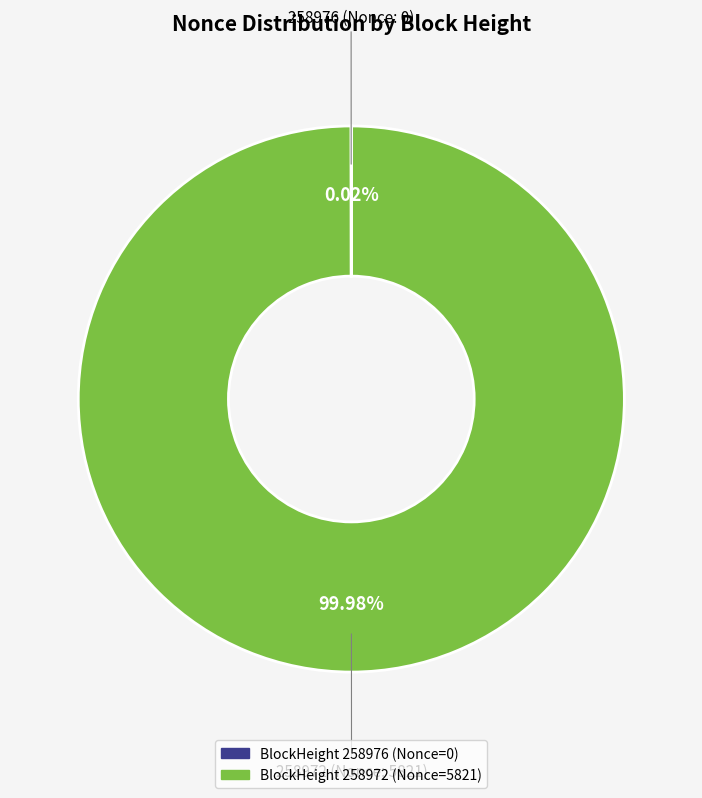

Does any single category account for the majority?

Yes